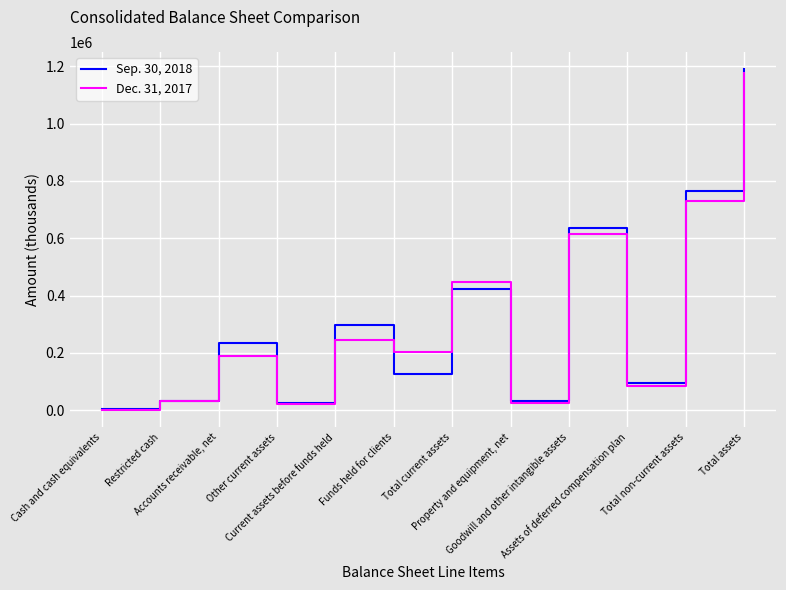

Rank the series at Property and equipment, net from highest to lowest value.

Sep. 30, 2018, Dec. 31, 2017